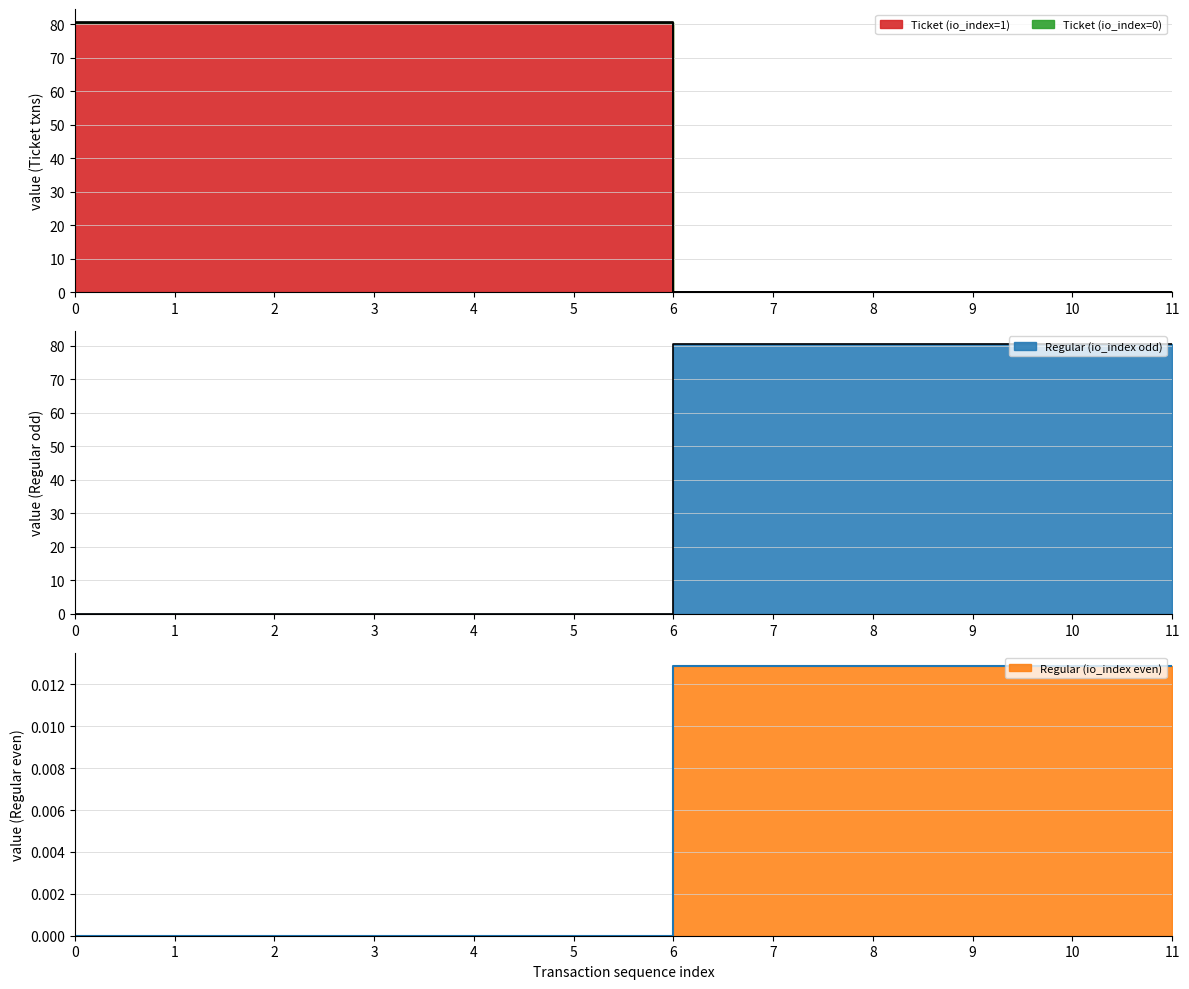

True or false: Ticket (io_index=1) has a value of 80.5 at 3.

True